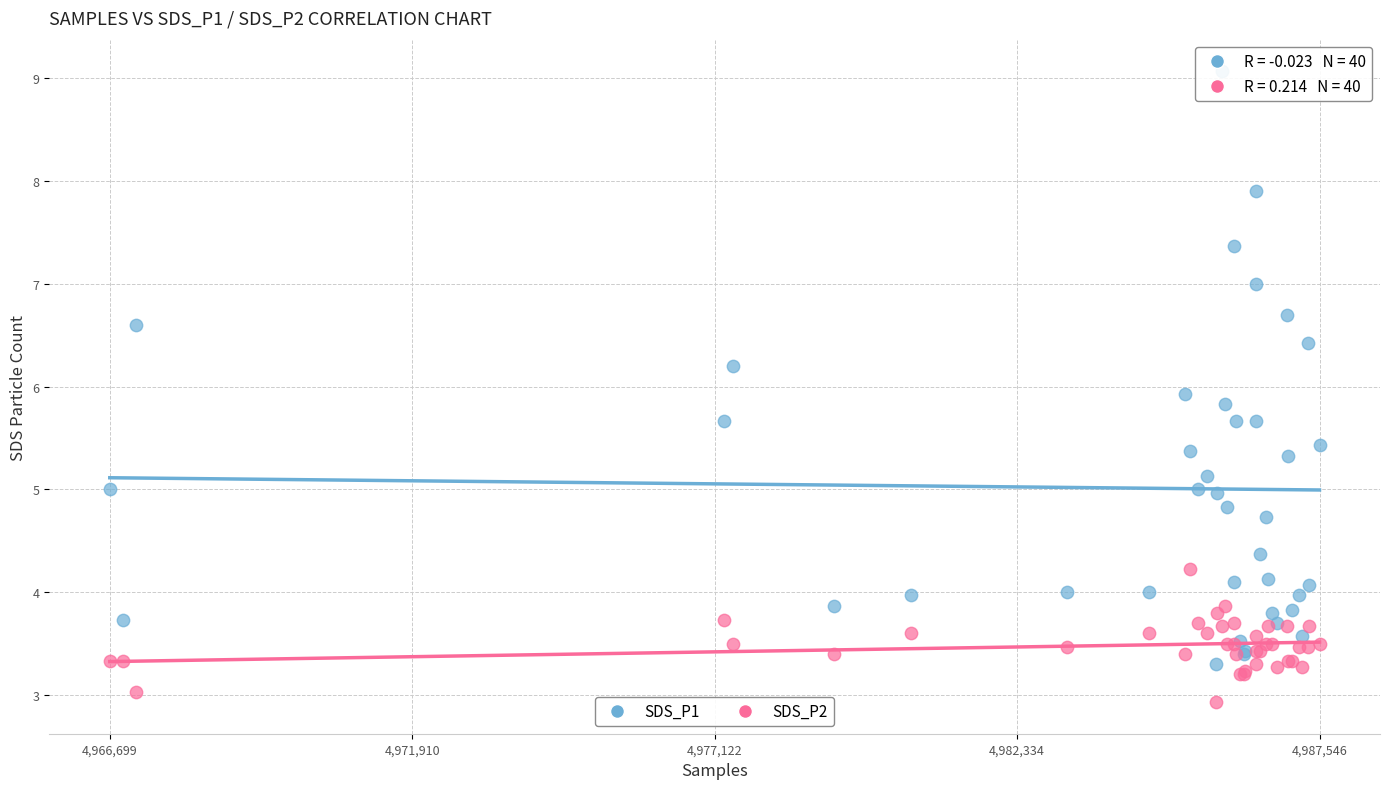

Which series has the largest Y range (max minus min)?

SDS_P1